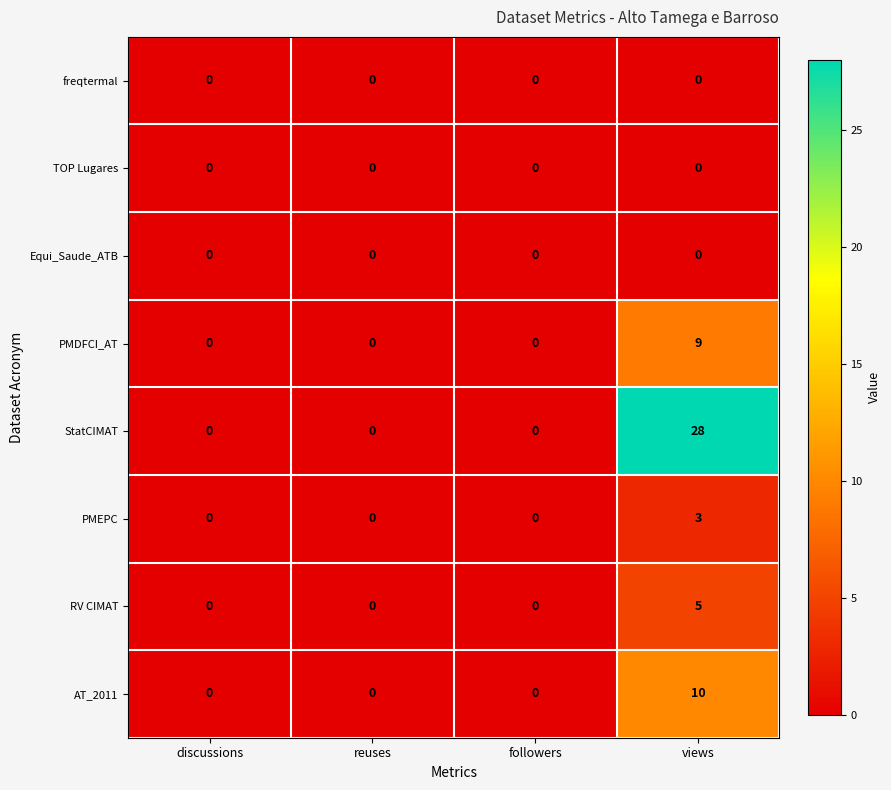

What is the difference between the maximum and minimum values in the PMEPC series?

3